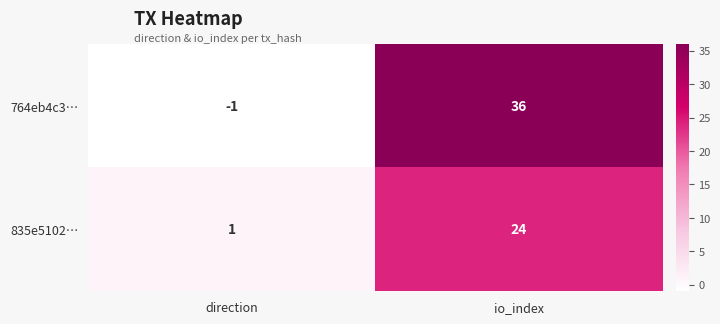

Rank the series by their maximum value, from highest to lowest.

764eb4c3…, 835e5102…